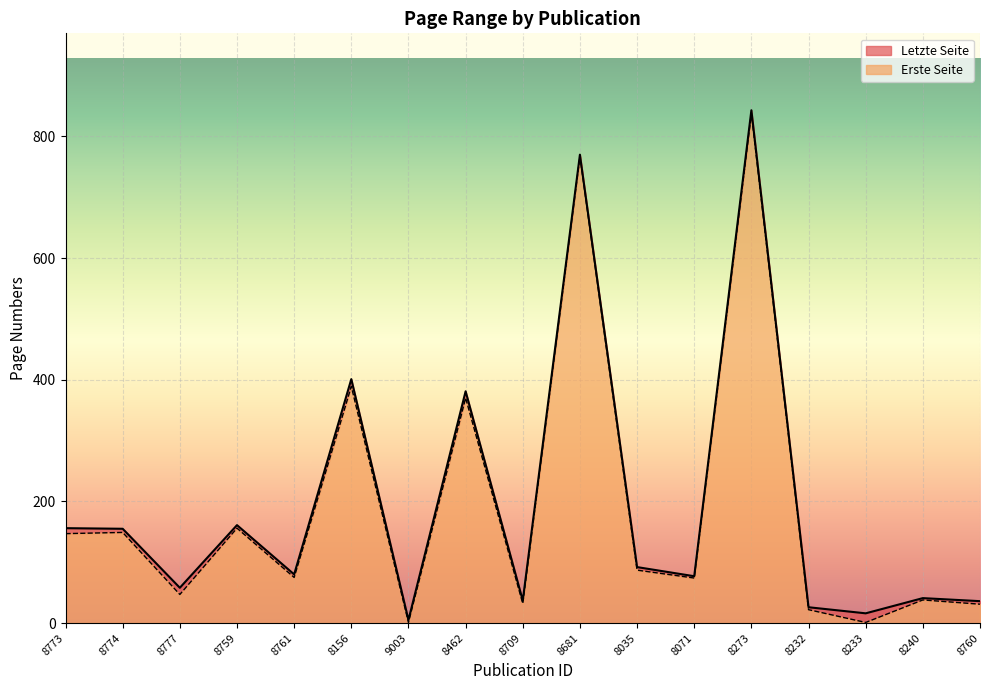

At 8233, list the series in order from smallest to largest.

Erste Seite, Letzte Seite